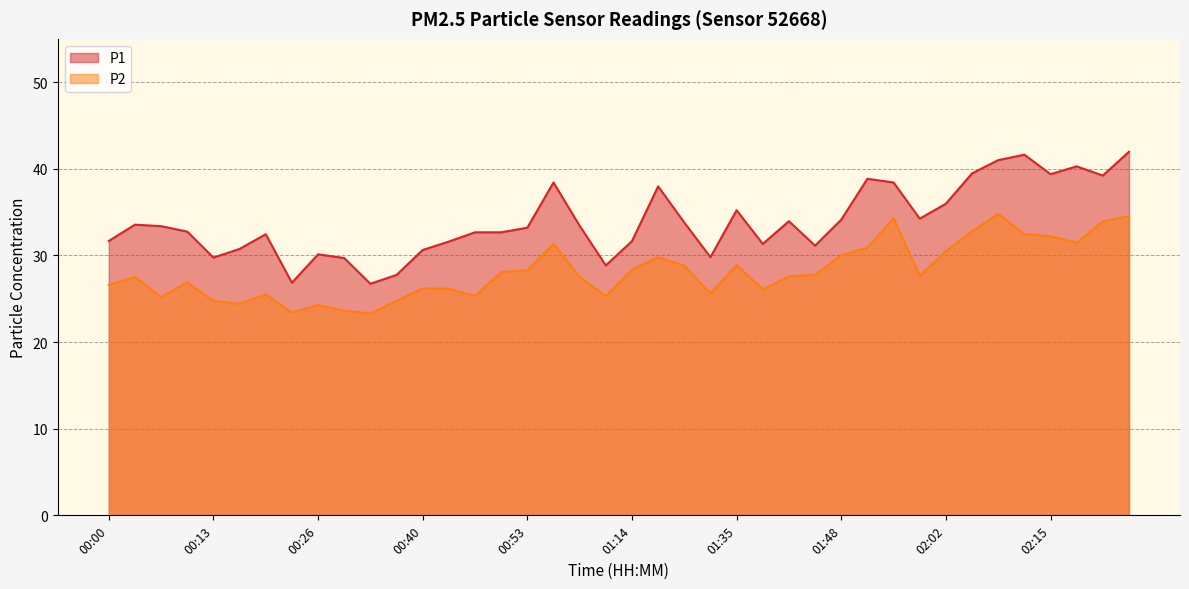

True or false: P2 and P1 intersect in this chart.

False